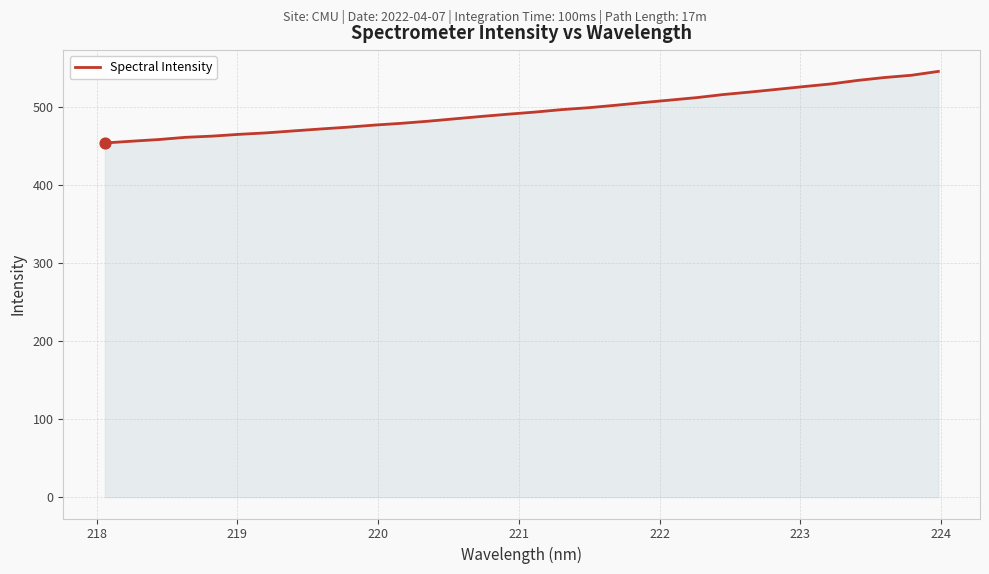

What is the greatest value displayed?

545.4